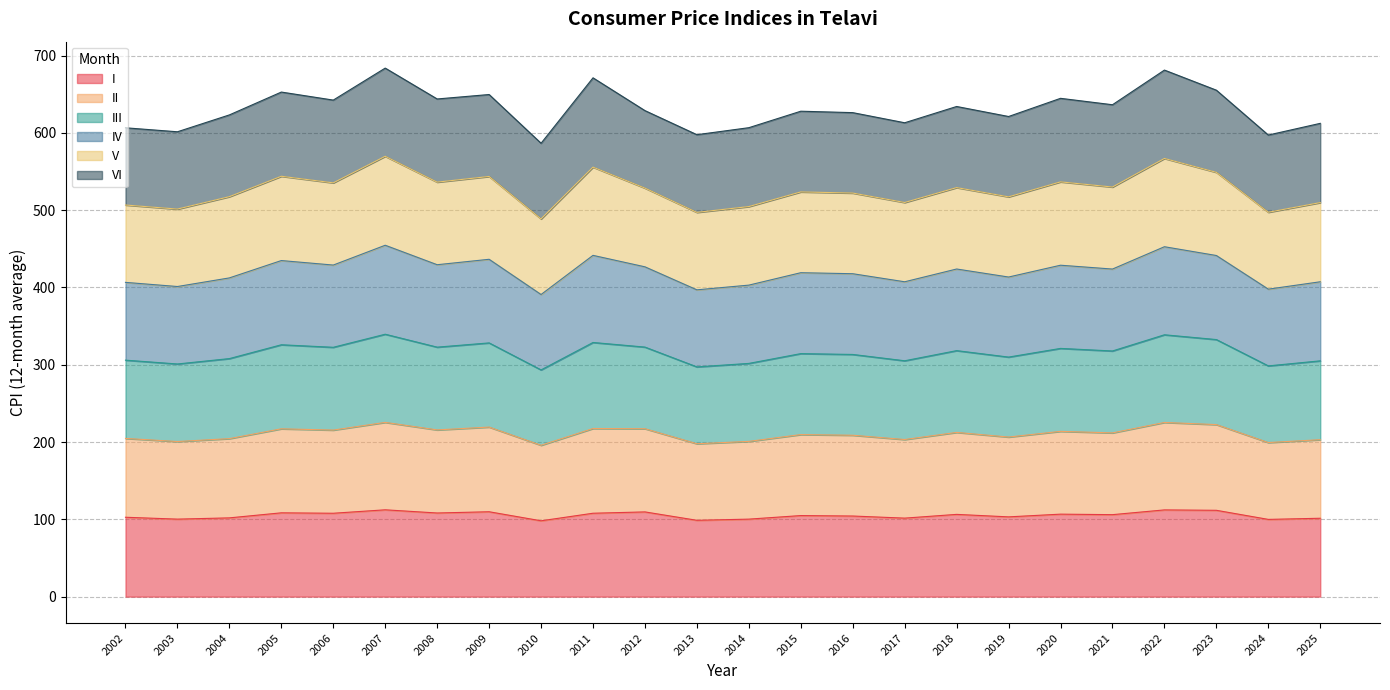

What is the total value across all series at 2012?

628.8